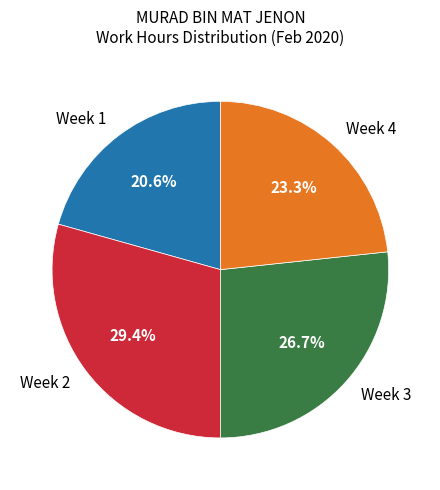

Does any single category account for the majority?

No